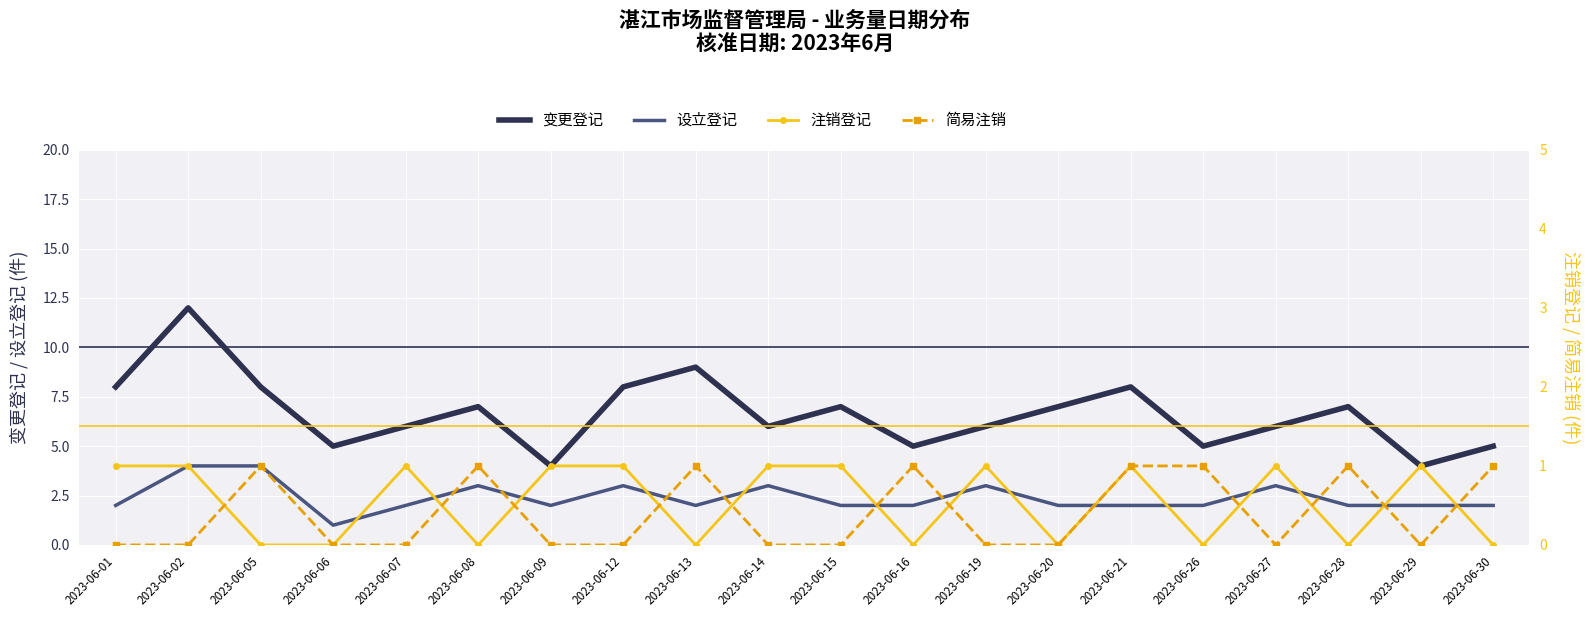

Where is the first local maximum for 简易注销?

2023-06-05